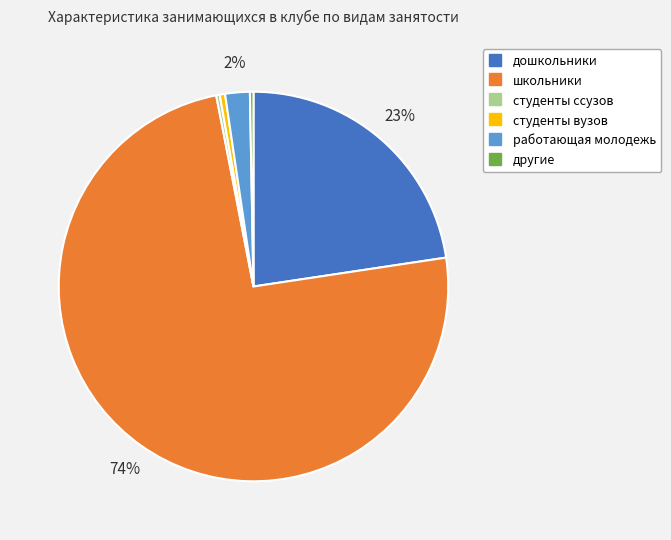

Count the number of slices in the pie.

6